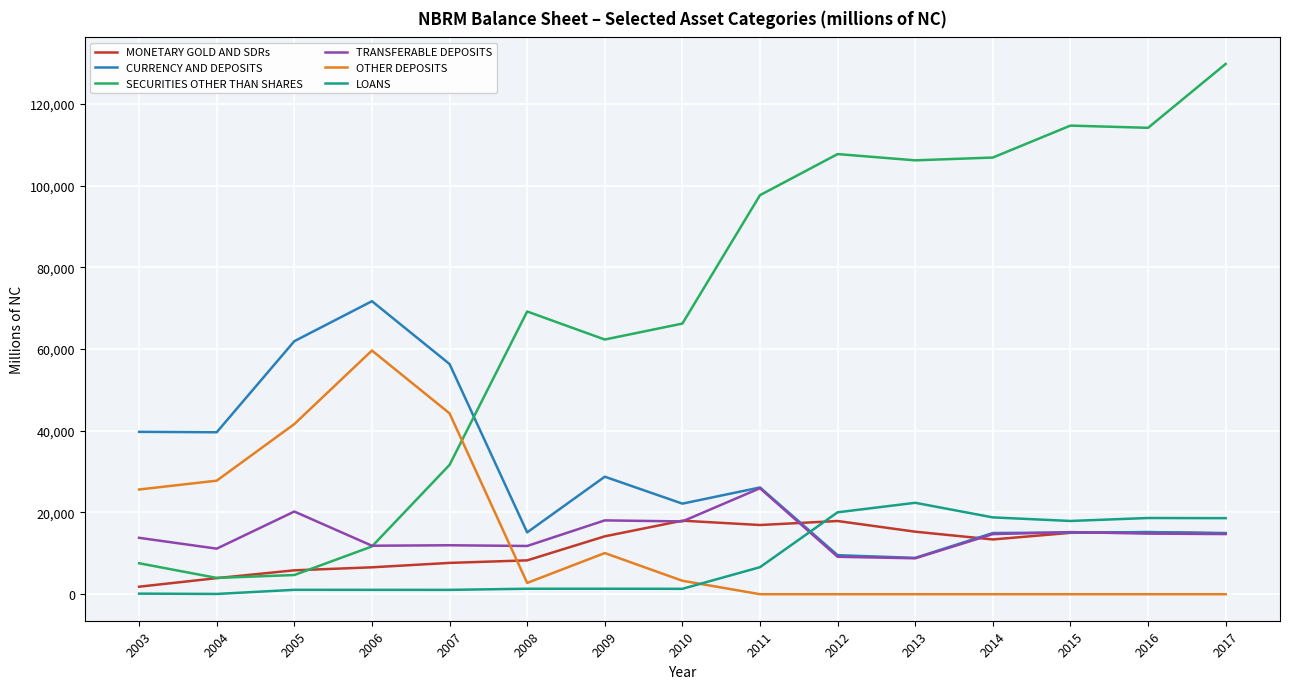

What is the highest value of the SECURITIES OTHER THAN SHARES series?

129781.3